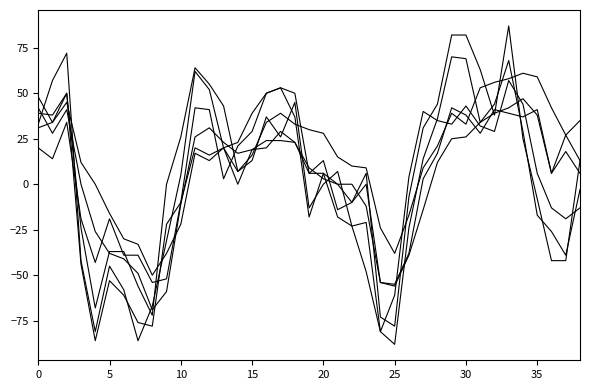

Reading left to right, extract all data points from this chart.

Drilling/Business Activity: 39	38	50	-24	-68	-37	-37	-56	-72	0	26	64	55	43	7	13	37	26	45	-13	0	7	-23	-48	-81	-61	4	40	35	33	43	32	29	57	44	6	-13	-19	-13
Total Revenues: 33	57	72	-42	-81	-45	-58	-86	-67	-31	5	62	52	20	23	39	50	53	50	6	13	-14	-10	6	-73	-78	-7	31	44	82	82	63	38	87	25	-8	-42	-42	13
Total Profits: 31	34	50	-44	-86	-53	-61	-76	-78	-22	-10	42	41	3	21	29	50	53	37	-18	6	-18	-23	-21	-81	-88	-24	14	36	70	69	34	44	68	29	-17	-26	-39	-3
Number of Employees: 42	28	41	0	-26	-38	-41	-49	-69	-59	-11	26	31	23	17	19	20	29	23	9	3	0	-10	0	-54	-56	-39	-14	12	25	26	34	39	42	47	38	6	27	13
Employee Hours: 20	14	34	-19	-43	-19	-39	-39	-54	-52	-10	20	16	20	0	19	24	24	23	6	6	0	0	-12	-54	-55	-38	3	17	42	38	28	41	39	37	41	6	18	6
Wages and Benefits: 48	34	45	12	0	-16	-30	-33	-50	-38	-22	17	13	20	7	16	34	39	33	30	28	15	10	9	-24	-38	-17	9	21	39	33	53	56	58	61	59	42	27	35